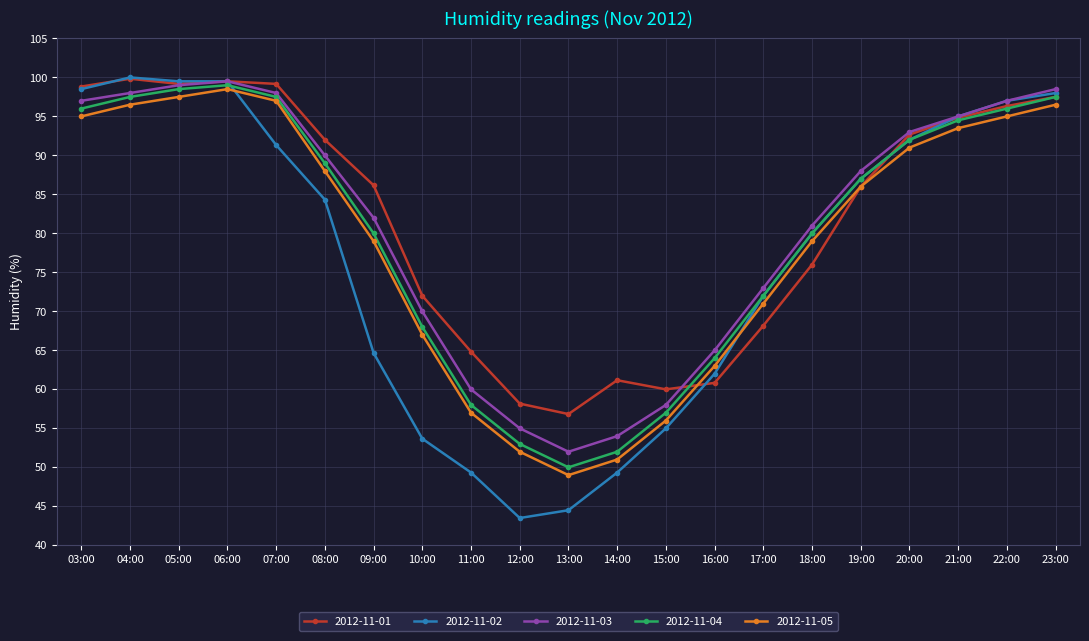

Which series has the largest range (max minus min)?

2012-11-02